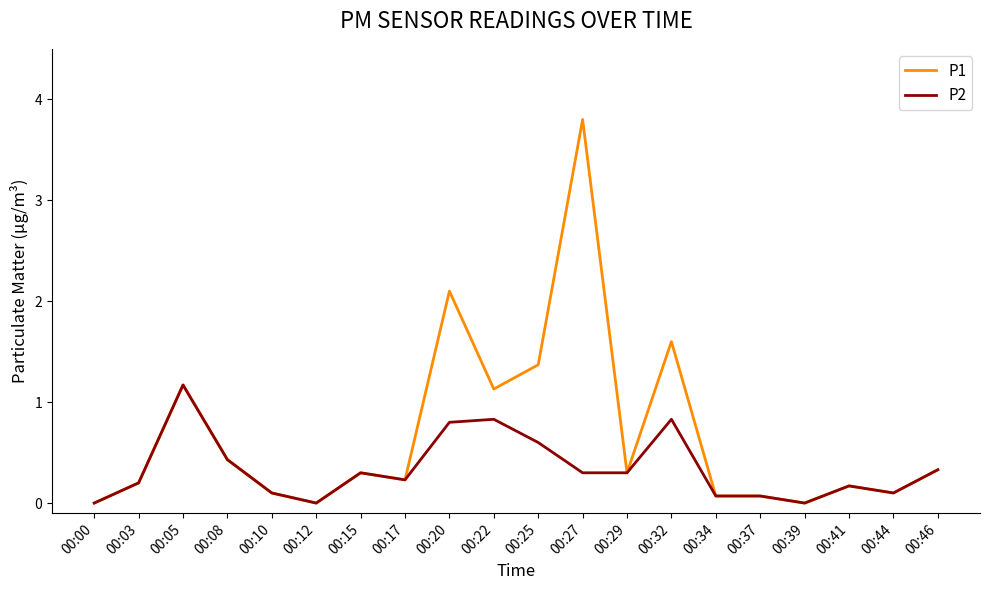

List the series in order of their overall mean, lowest first.

P2, P1